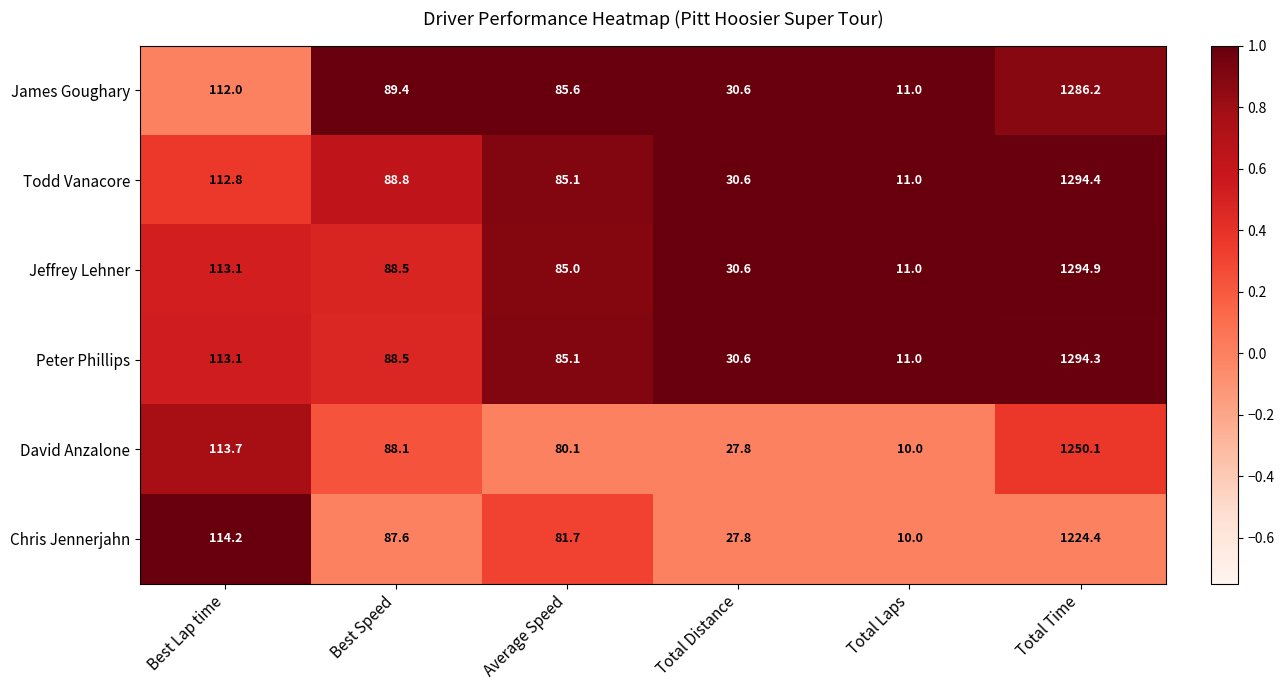

Rank the series by their maximum value, from highest to lowest.

Jeffrey Lehner, Todd Vanacore, Peter Phillips, James Goughary, David Anzalone, Chris Jennerjahn